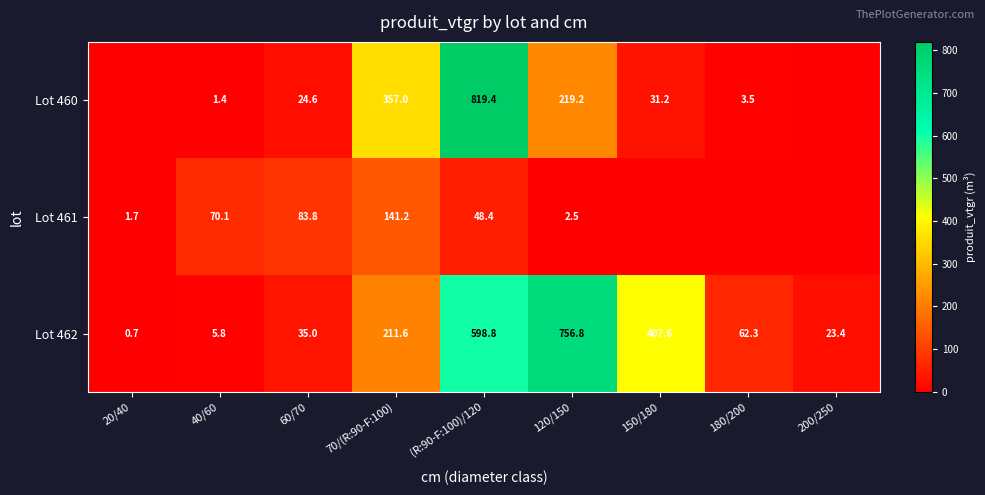

Which category has the lowest value in the Lot 462 series?

20/40